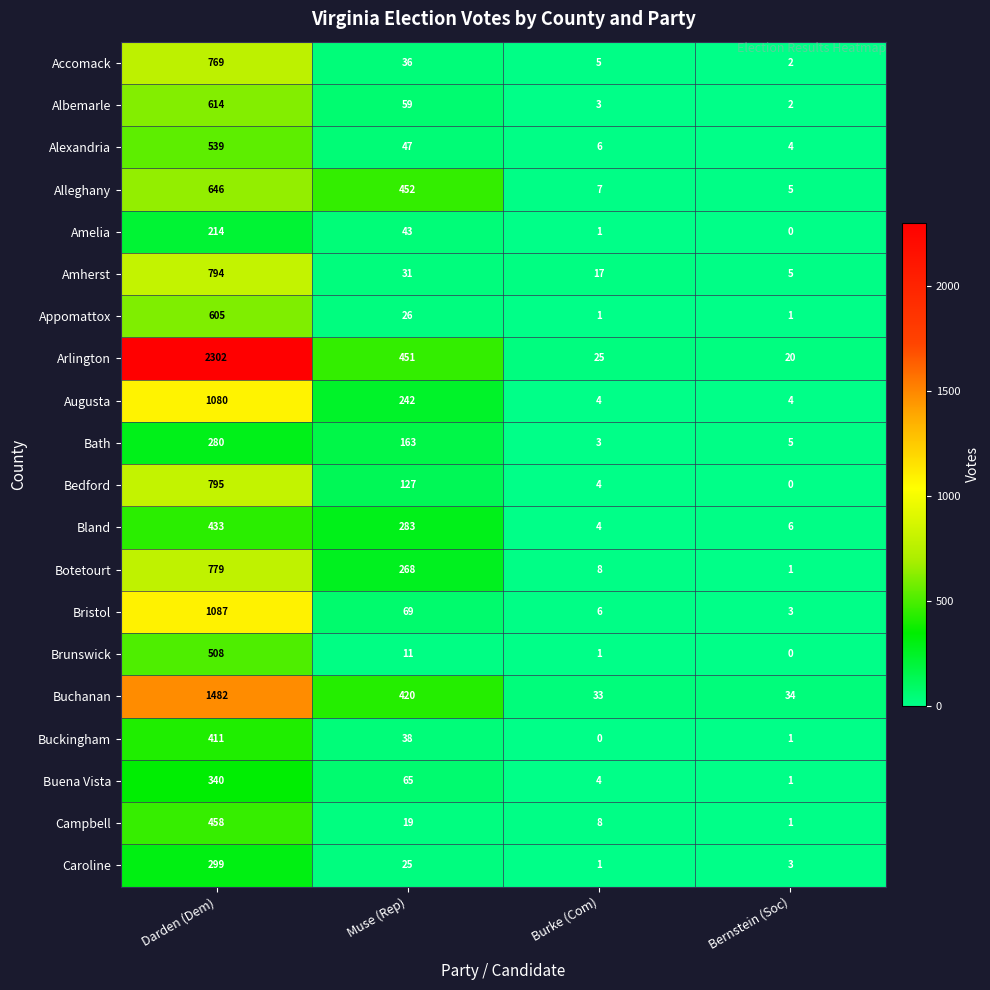

Which series changed the most between Darden (Dem) and Burke (Com)?

Arlington